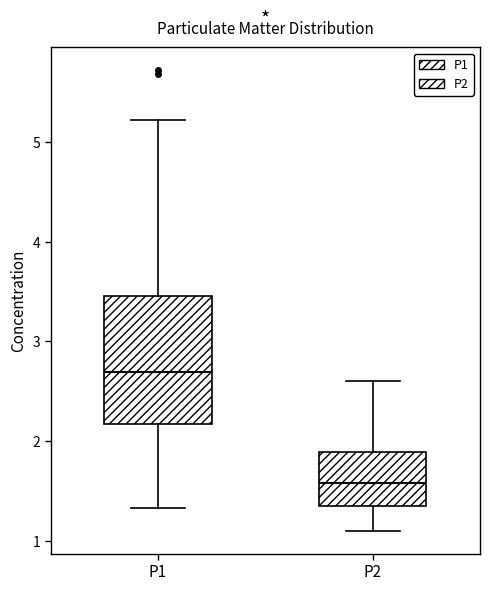

Where does the median line of the box for P1 sit on the y-axis? The values are not printed on the chart, so give them approximately, as read against the axis.

2.7